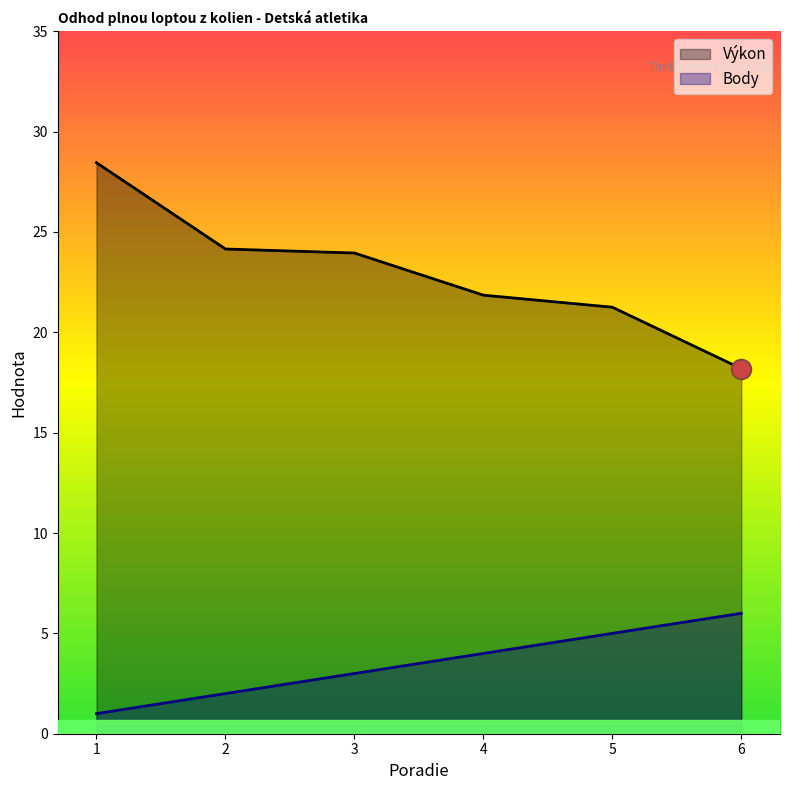

Reading right to left, what are all the values shown in this chart?

Výkon: 18.2	21.2	21.9	23.9	24.1	28.4
Body: 6.0	5.0	4.0	3.0	2.0	1.0